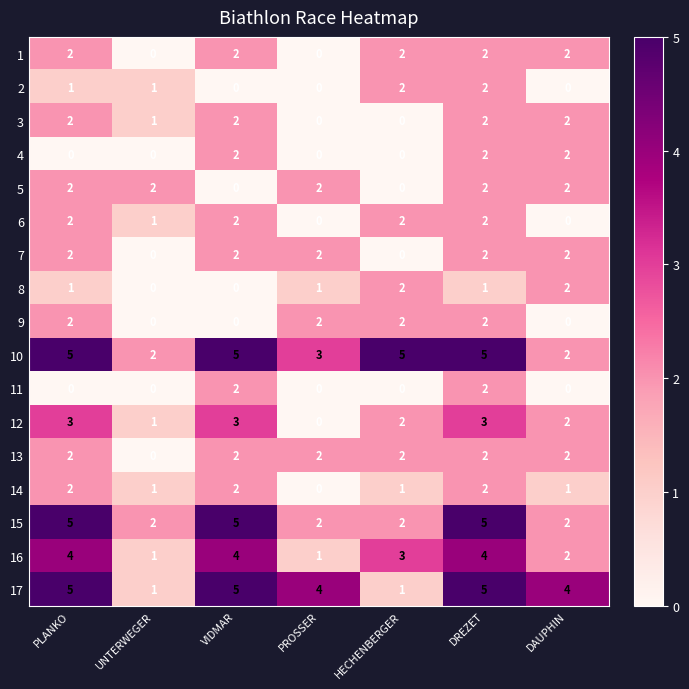

What is the spread (max minus min) of values at PROSSER?

4